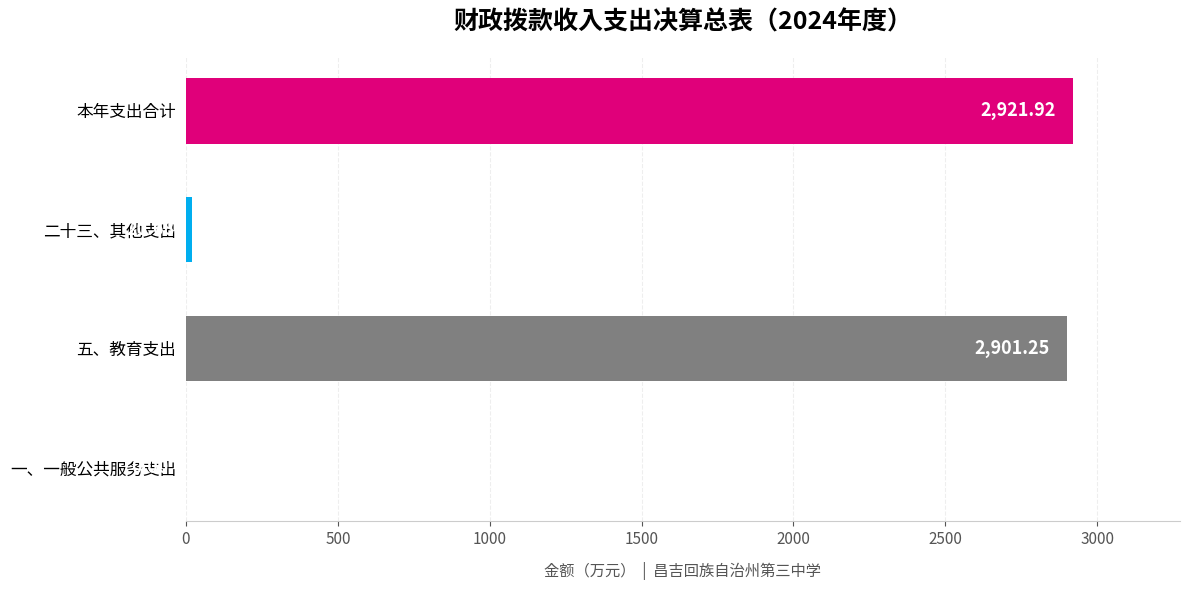

At which category does the chart reach its peak across all series?

本年支出合计